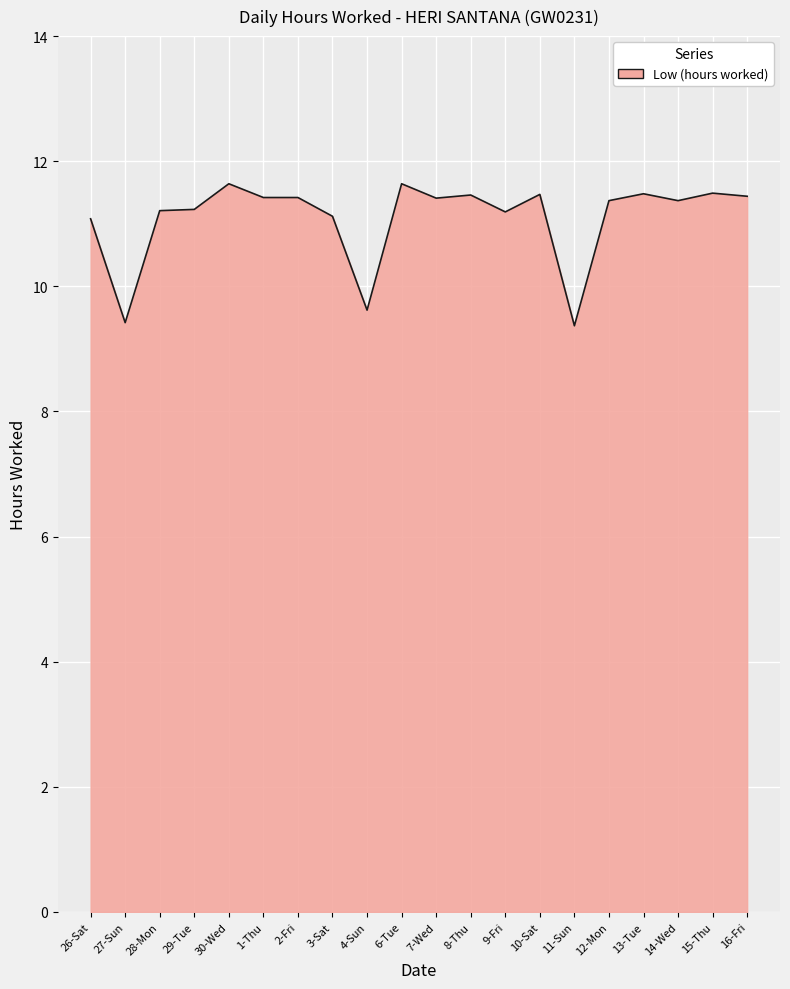

Where is the first local minimum?

27-Sun